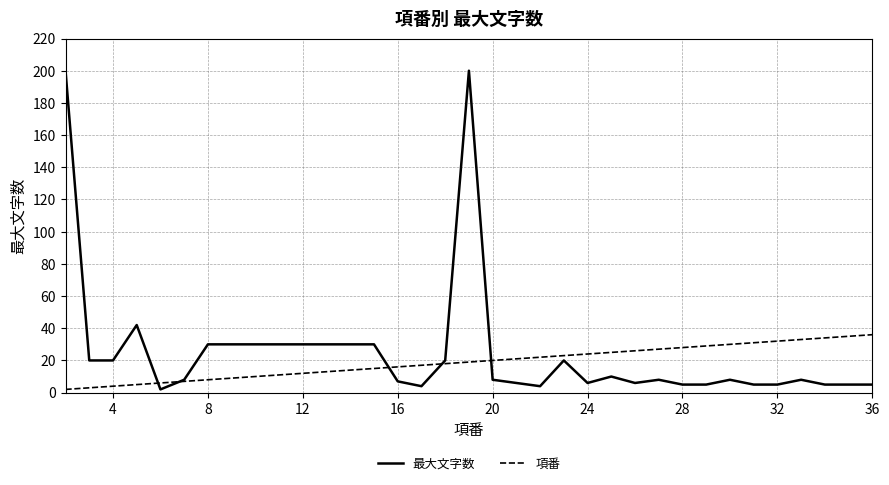

Which series has the widest spread of values?

最大文字数